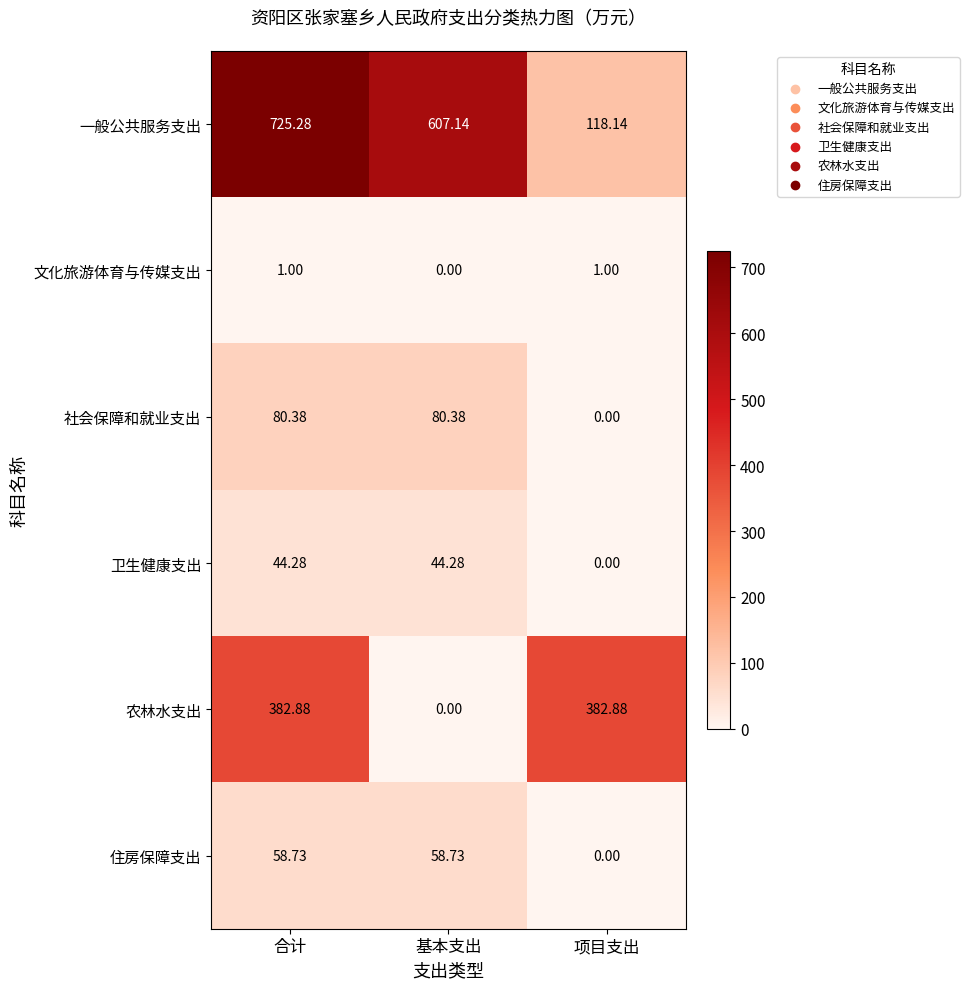

Which series has the largest range (max minus min)?

一般公共服务支出